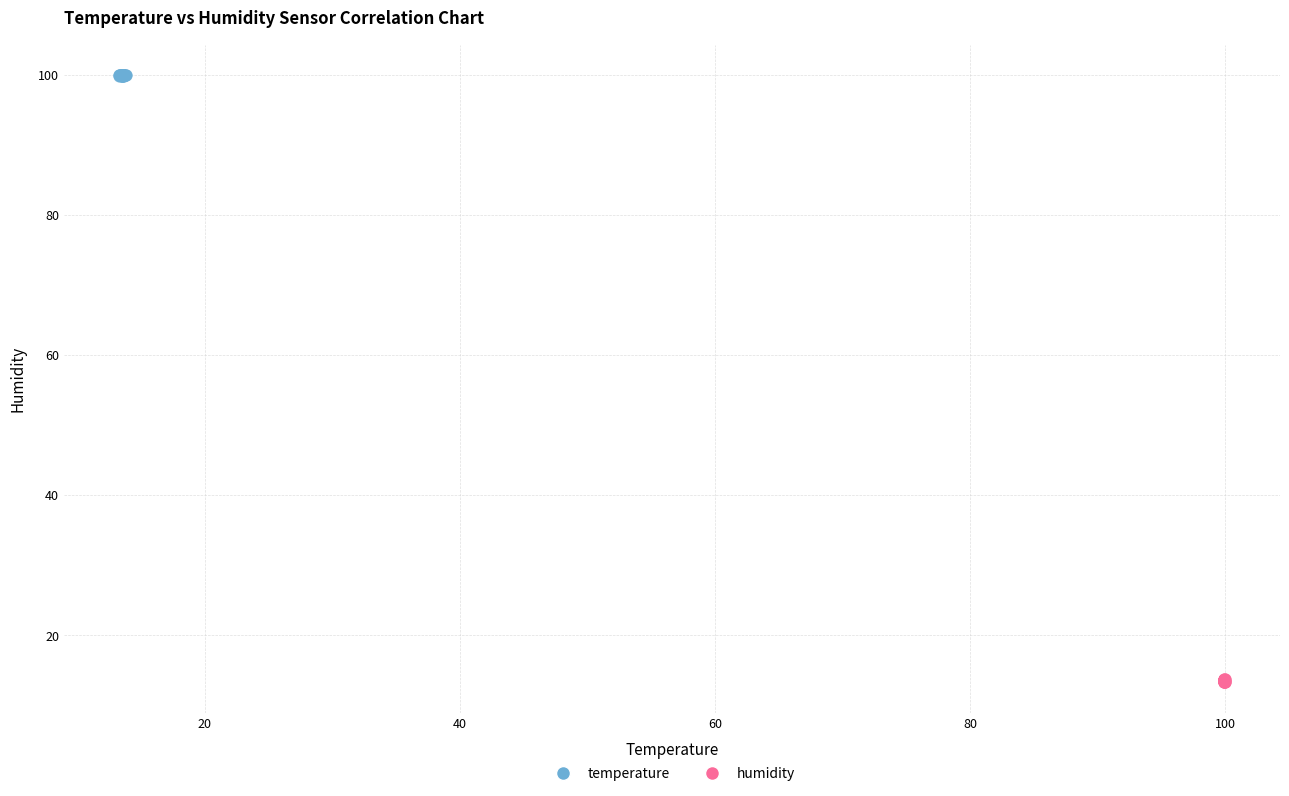

What are all the series names shown in the legend?

temperature, humidity